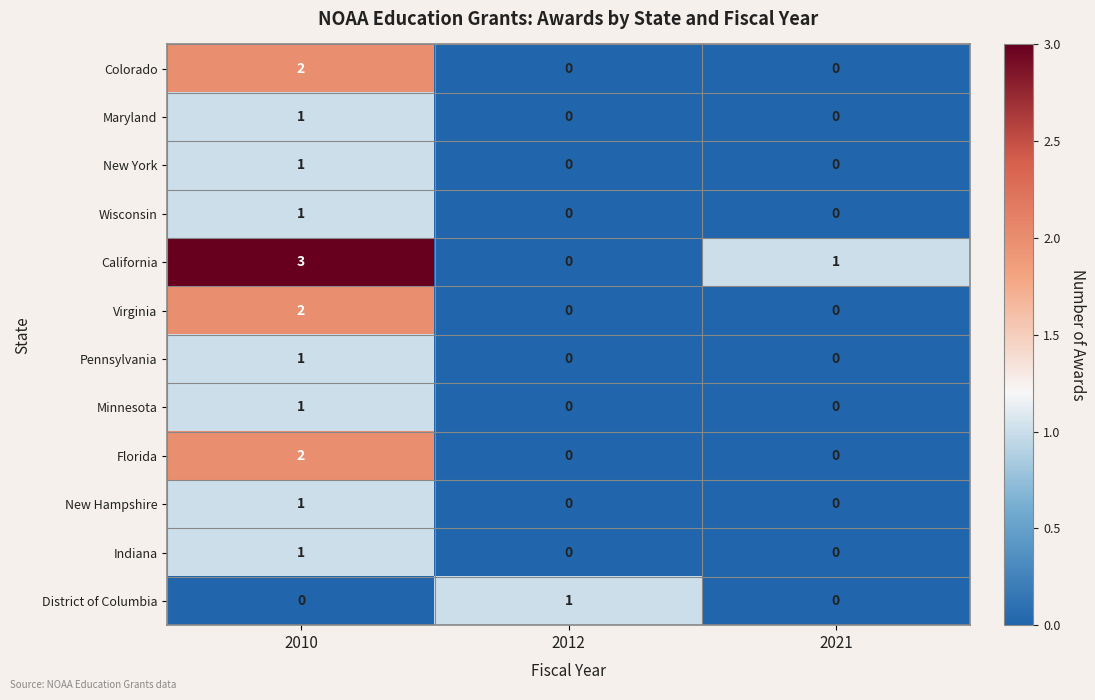

Which series has the largest range (max minus min)?

California